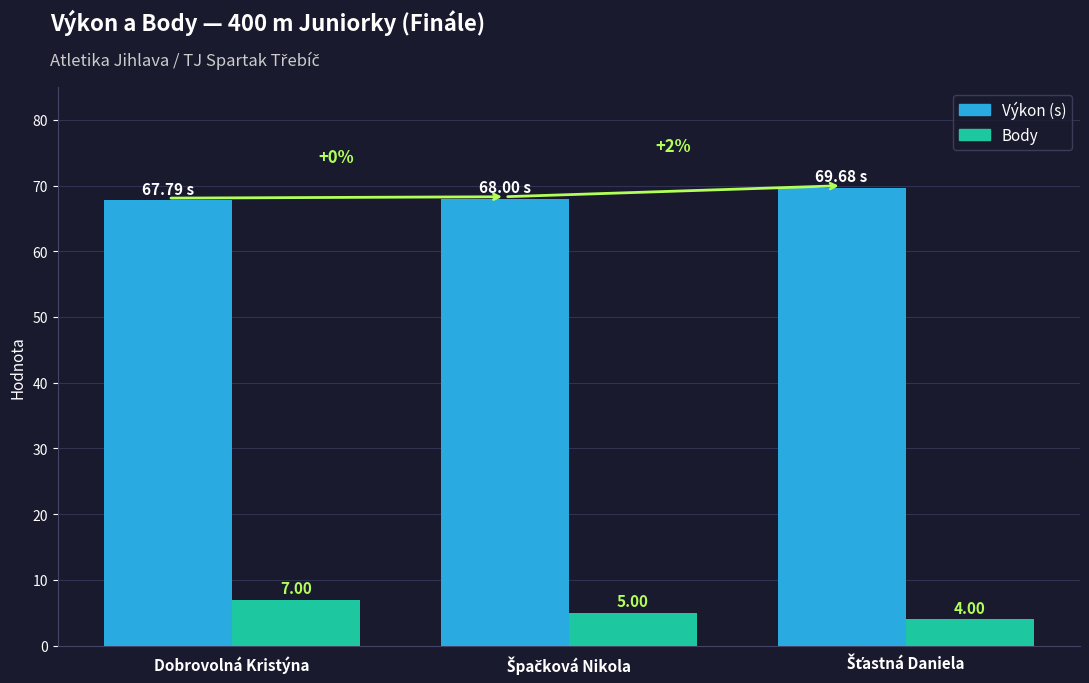

What are all the series names shown in the legend?

Výkon (s), Body